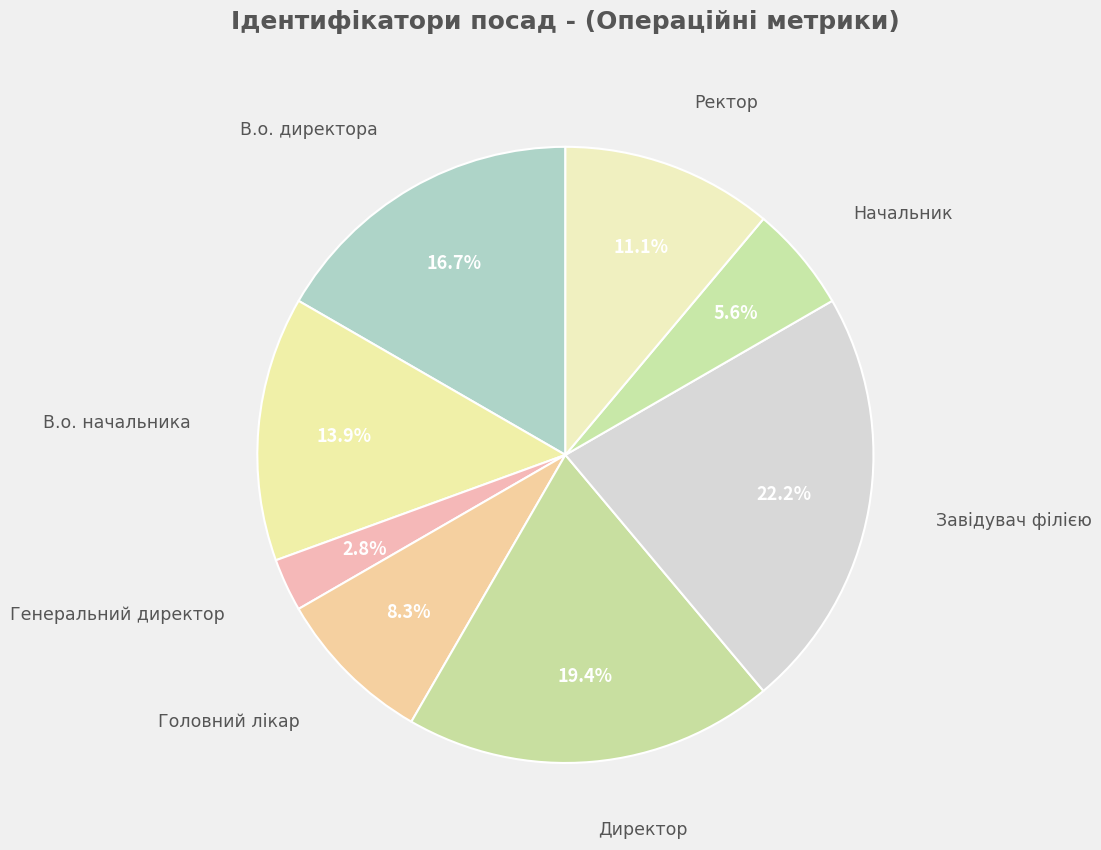

What is the smallest slice in the pie chart?

Генеральний директор